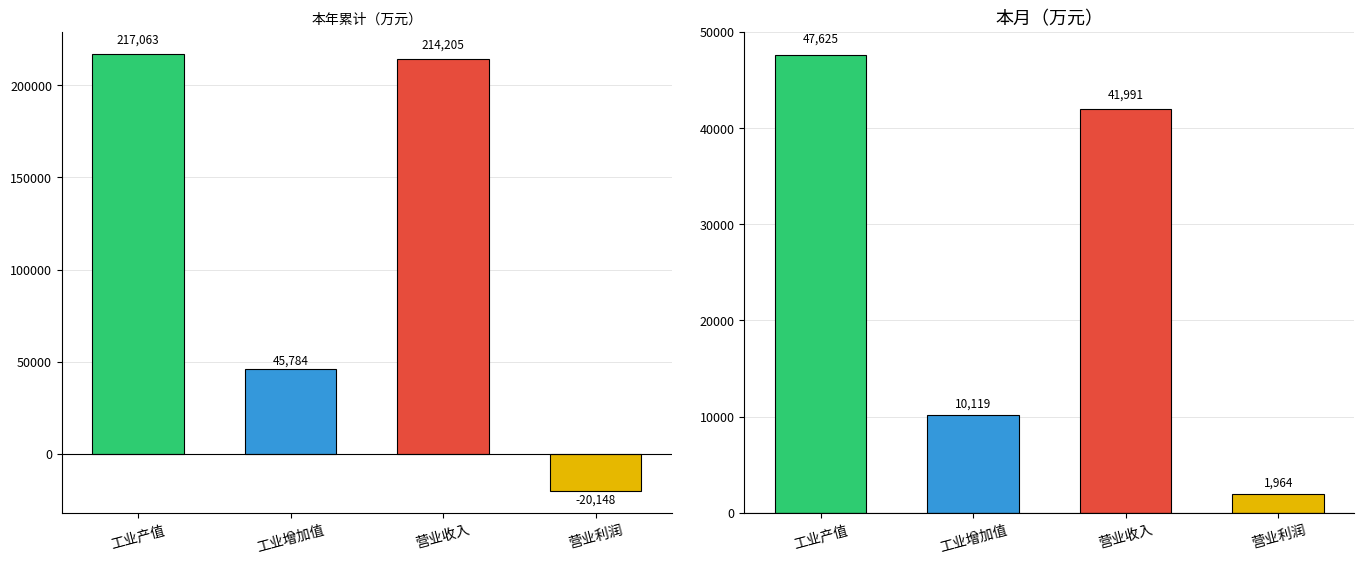

Which series has the widest spread of values?

本年累计